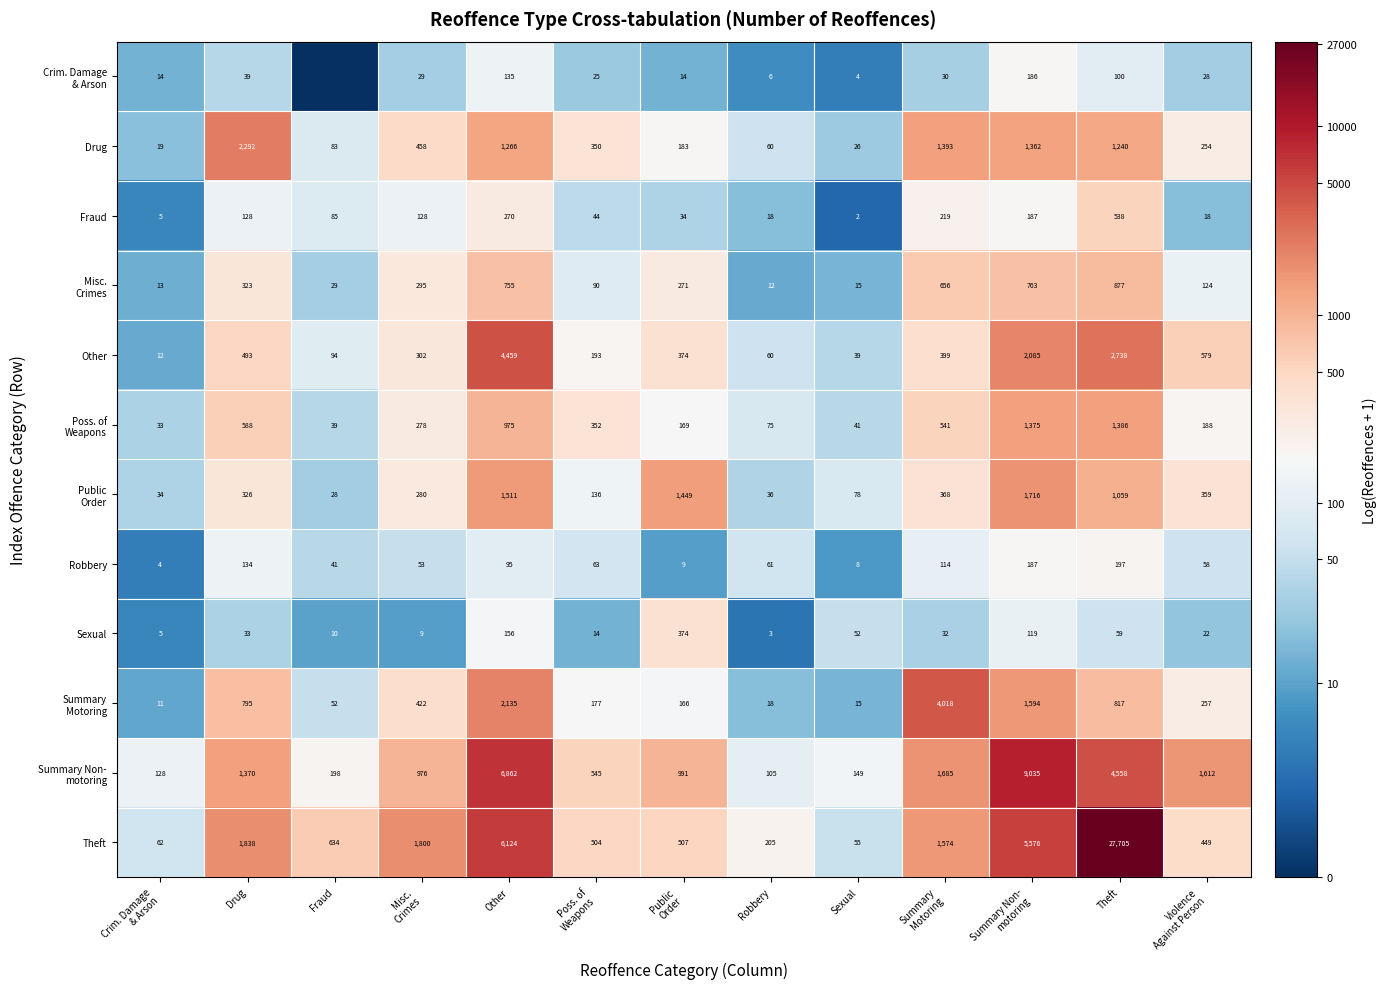

At which label does Drug reach its peak?

Drug